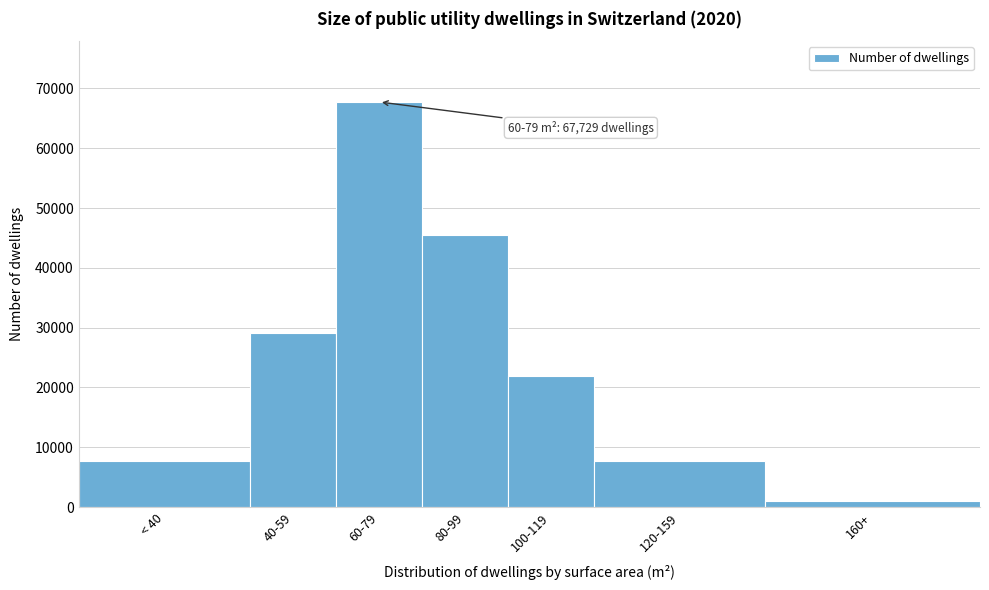

At which category does the chart reach its peak across all series?

60-79